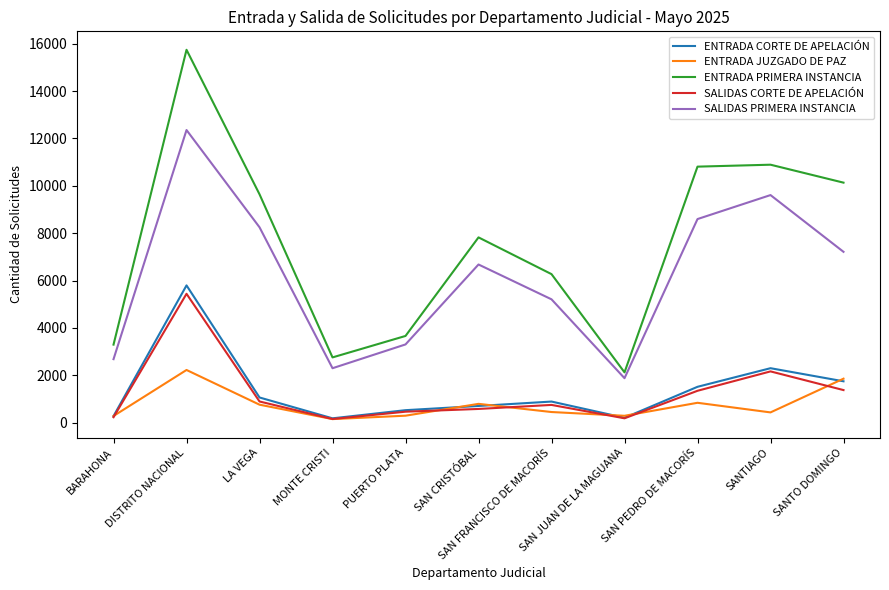

True or false: ENTRADA PRIMERA INSTANCIA has a value of 4410 at SAN CRISTÓBAL.

False